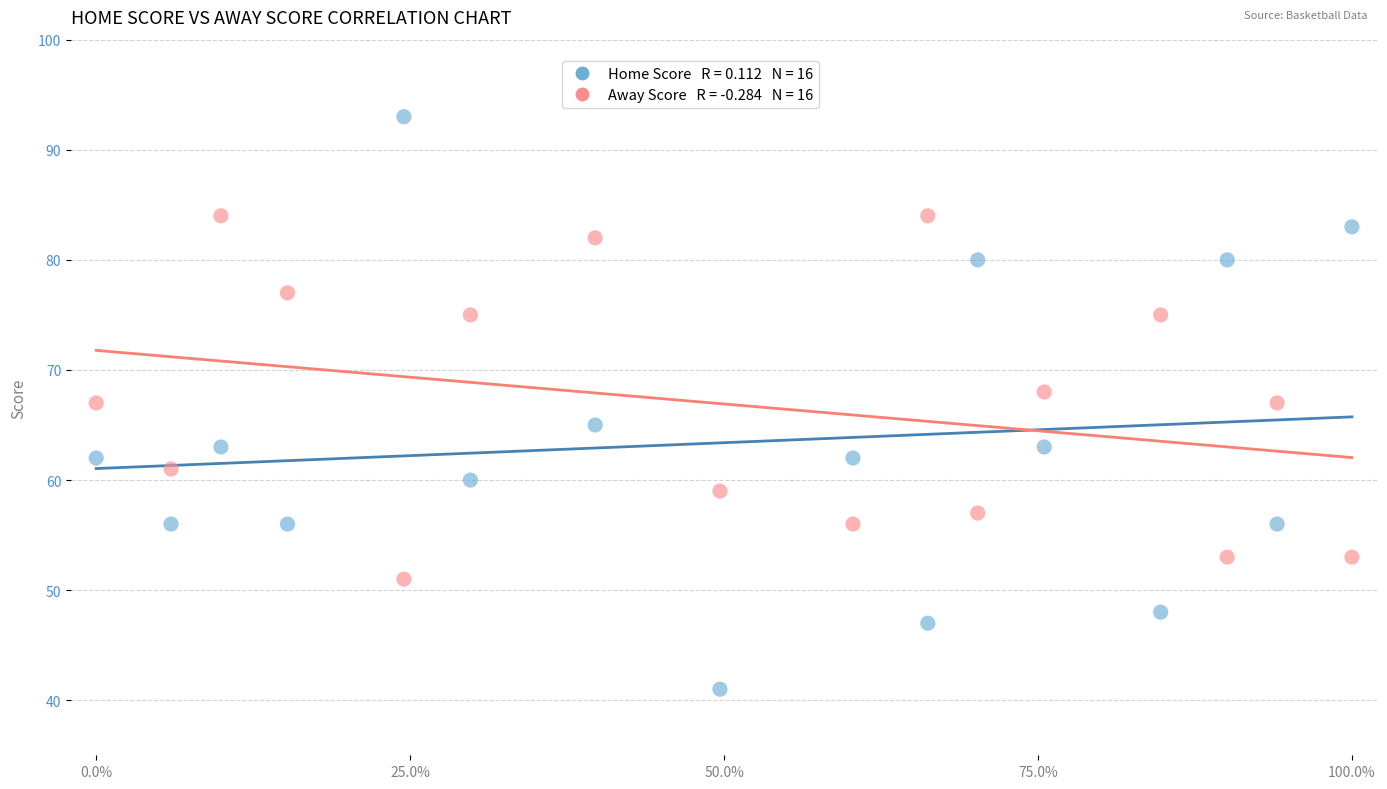

Across all data points, what is the range of Y values (max minus min)?

52